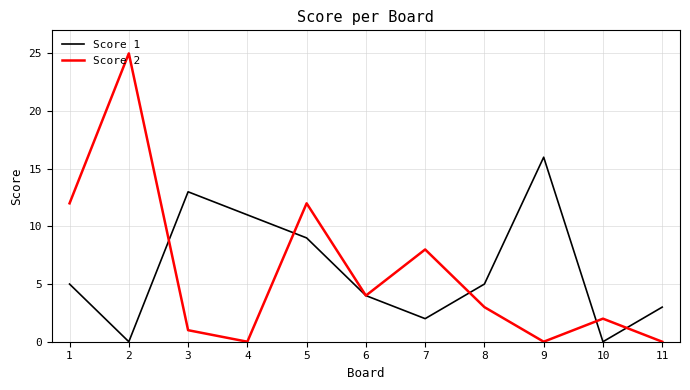

The value of Score 1 at 2 is -11. True or false?

False